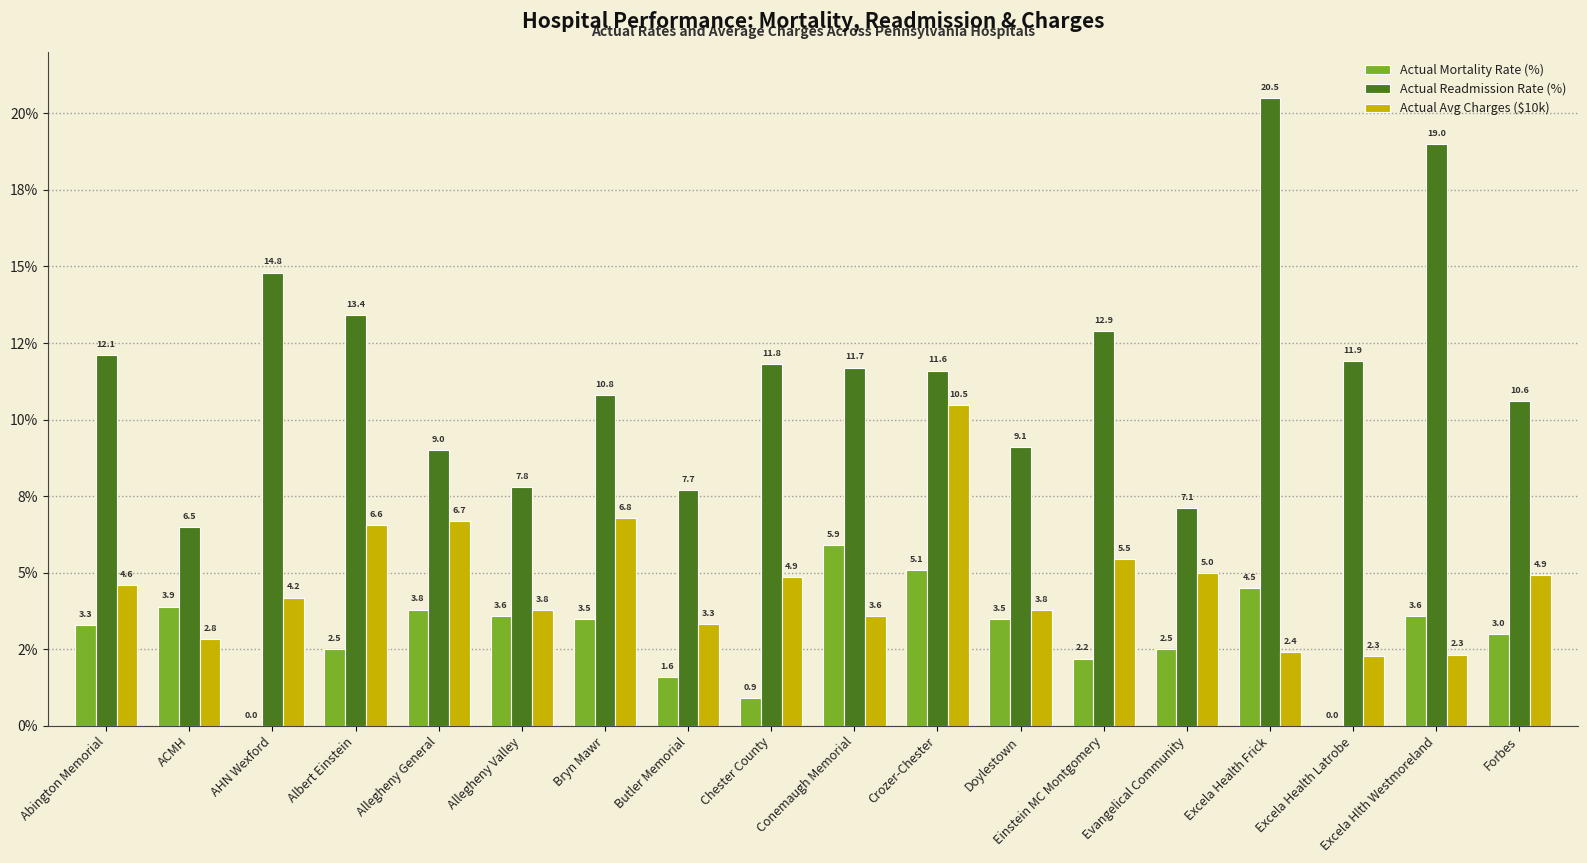

Reading left to right, what are all the values shown in this chart?

Actual Mortality Rate (%): 3.3	3.9	0.0	2.5	3.8	3.6	3.5	1.6	0.9	5.9	5.1	3.5	2.2	2.5	4.5	0.0	3.6	3.0
Actual Readmission Rate (%): 12.1	6.5	14.8	13.4	9.0	7.8	10.8	7.7	11.8	11.7	11.6	9.1	12.9	7.1	20.5	11.9	19.0	10.6
Actual Avg Charges ($10k): 4.6	2.8	4.2	6.6	6.7	3.8	6.8	3.3	4.9	3.6	10.5	3.8	5.5	5.0	2.4	2.3	2.3	4.9